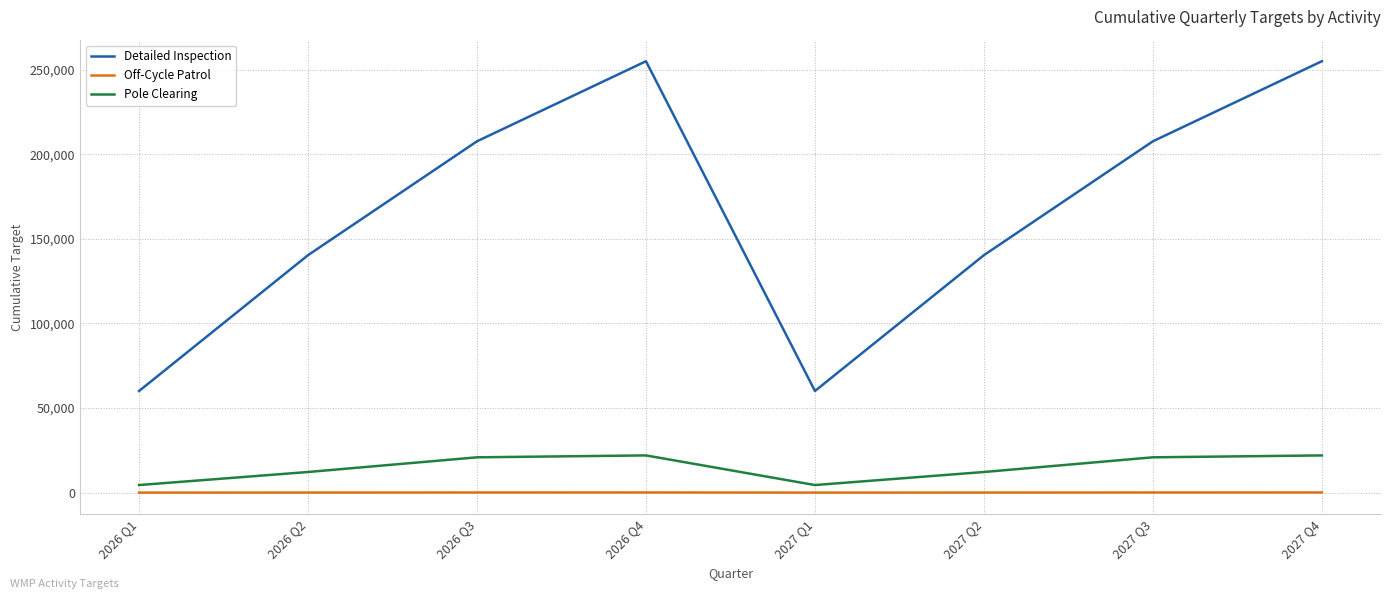

How many lines are shown in the chart?

3